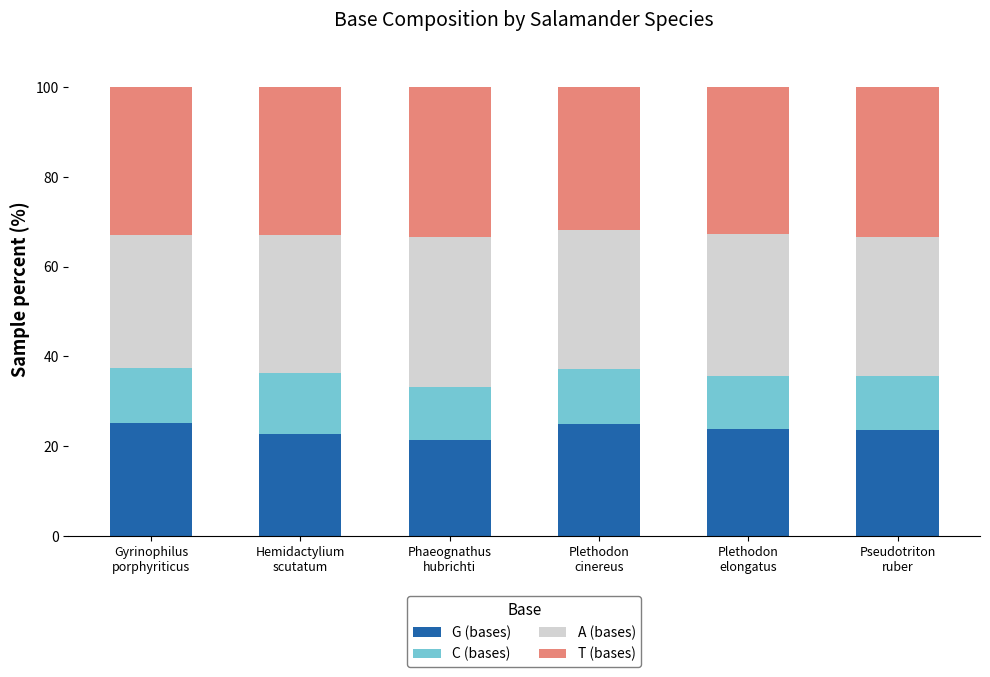

How many series are shown in this chart?

4